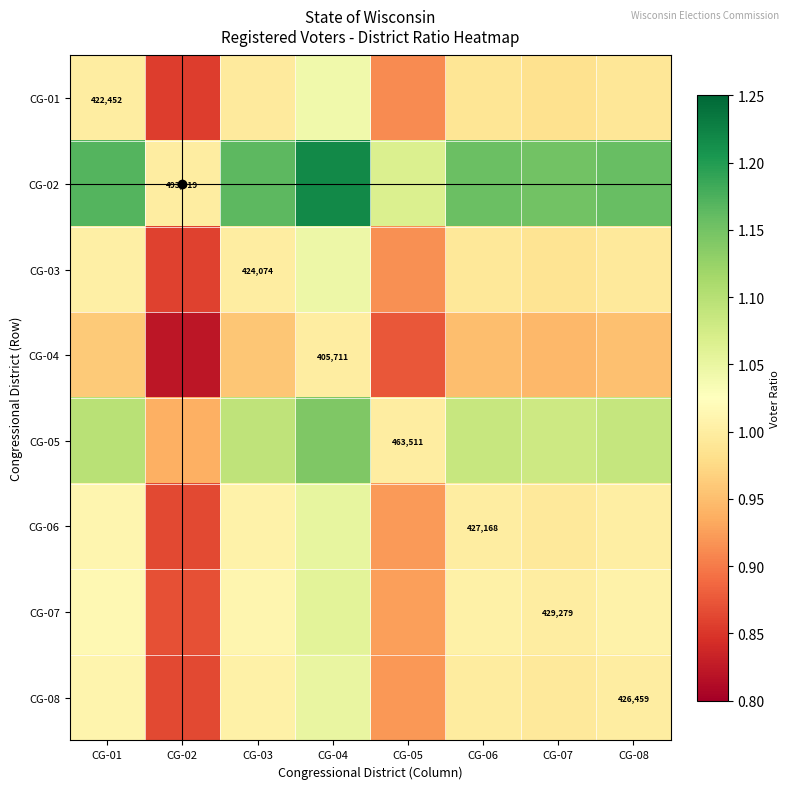

Which series has the largest total across all categories?

CG-02